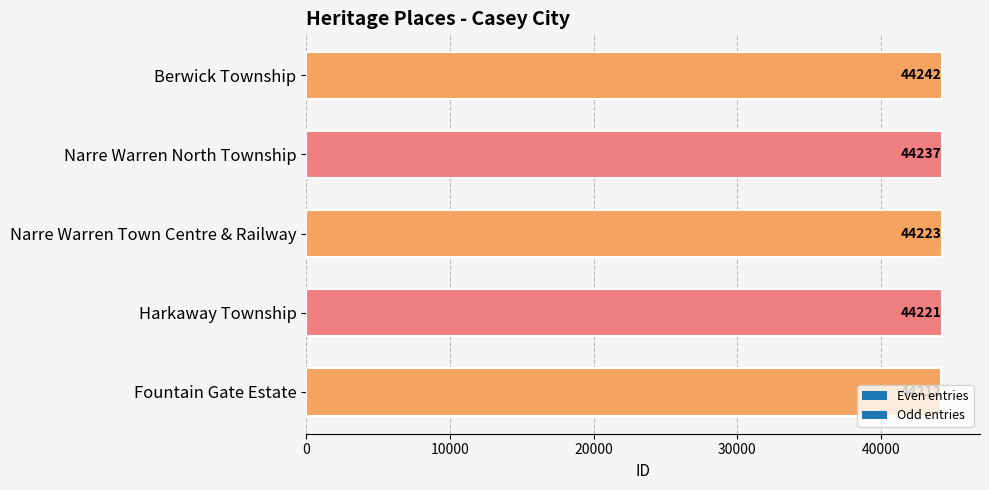

How many bars are there in total?

5